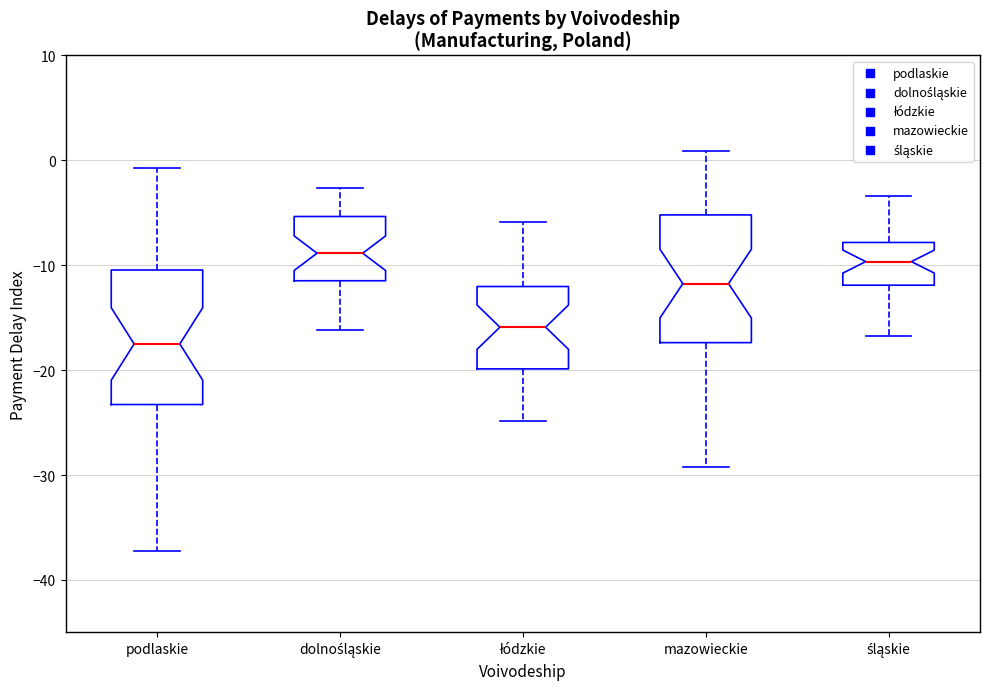

Reading left to right, transcribe this box plot: for each box, give where its median line is, the range the box spans, and where its two whiskers end, as read against the y-axis. The values are not printed on the chart, so give them approximately, as read against the axis.

podlaskie: median -17, box -23 to -10, whiskers -37 to -1
dolnośląskie: median -9, box -11 to -5, whiskers -16 to -3
łódzkie: median -16, box -20 to -12, whiskers -25 to -6
mazowieckie: median -12, box -17 to -5, whiskers -29 to 1
śląskie: median -10, box -12 to -8, whiskers -17 to -3